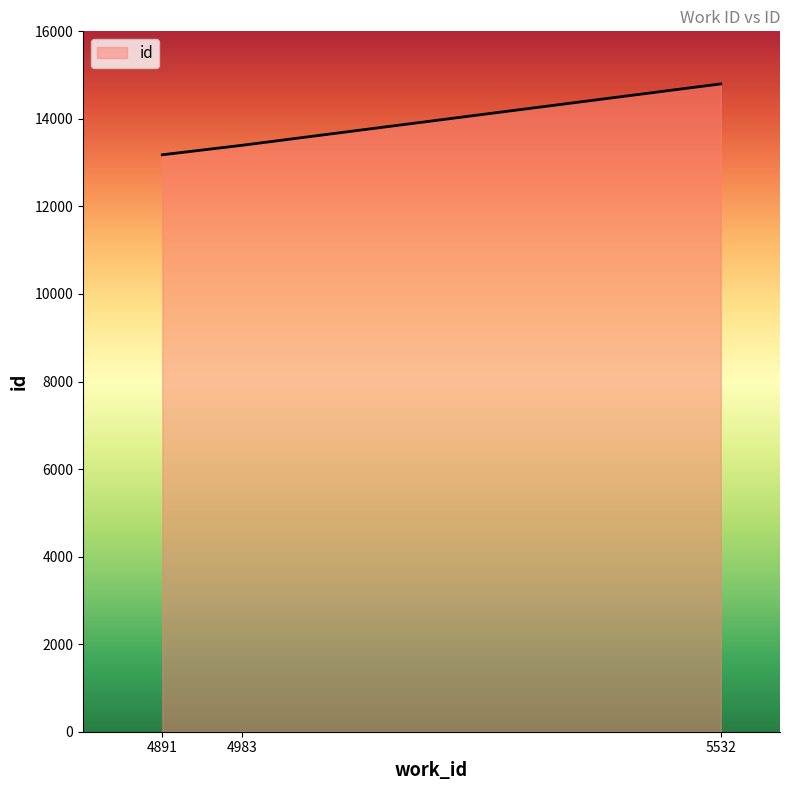

Rank the categories by value from highest to lowest.

5532, 4983, 4891